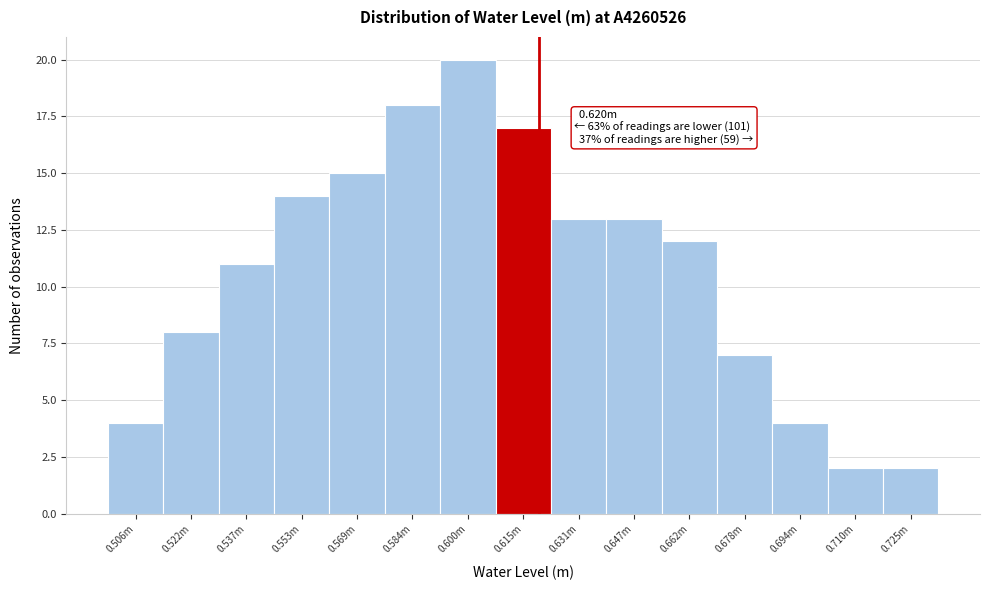

Reading left to right, extract all data points from this chart.

4	8	11	14	15	18	20	17	13	13	12	7	4	2	2